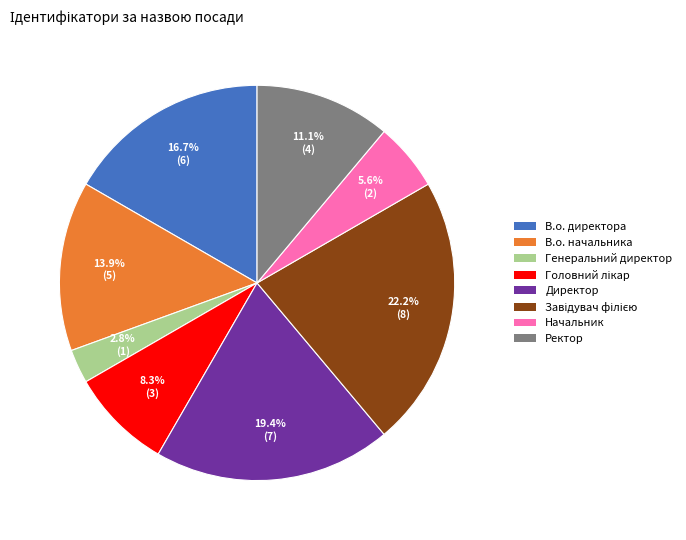

What percentage is NOT represented by В.о. директора?

83.3%